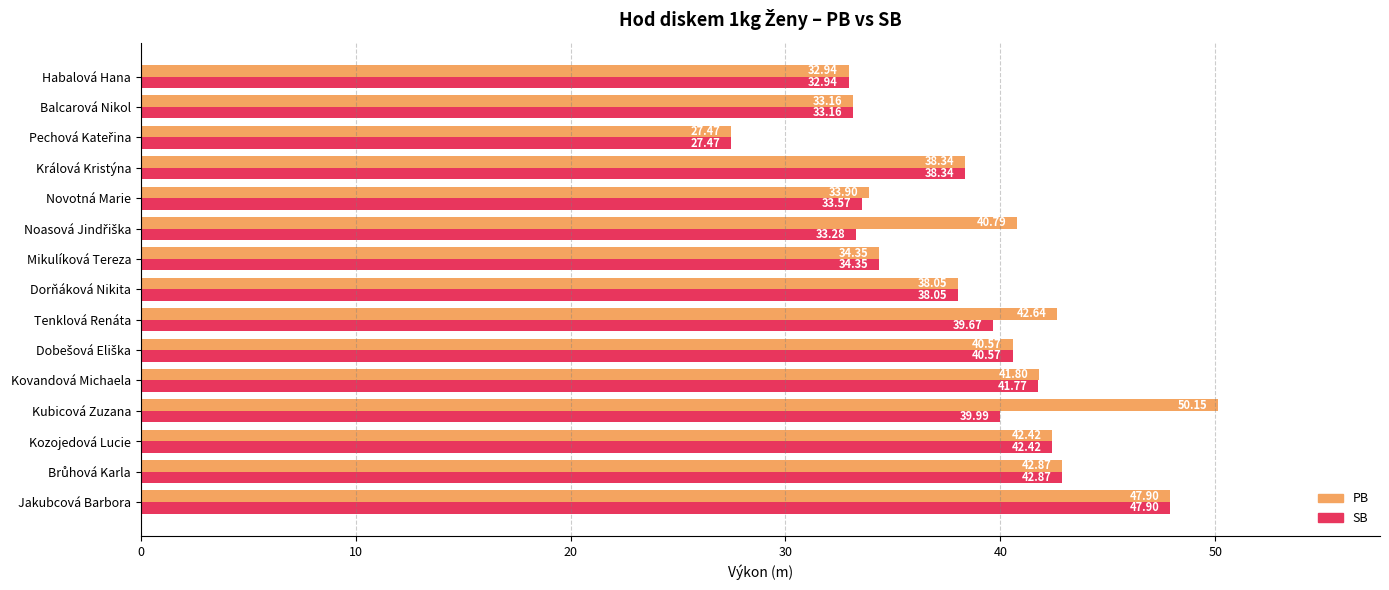

What are all the series names shown in the legend?

PB, SB